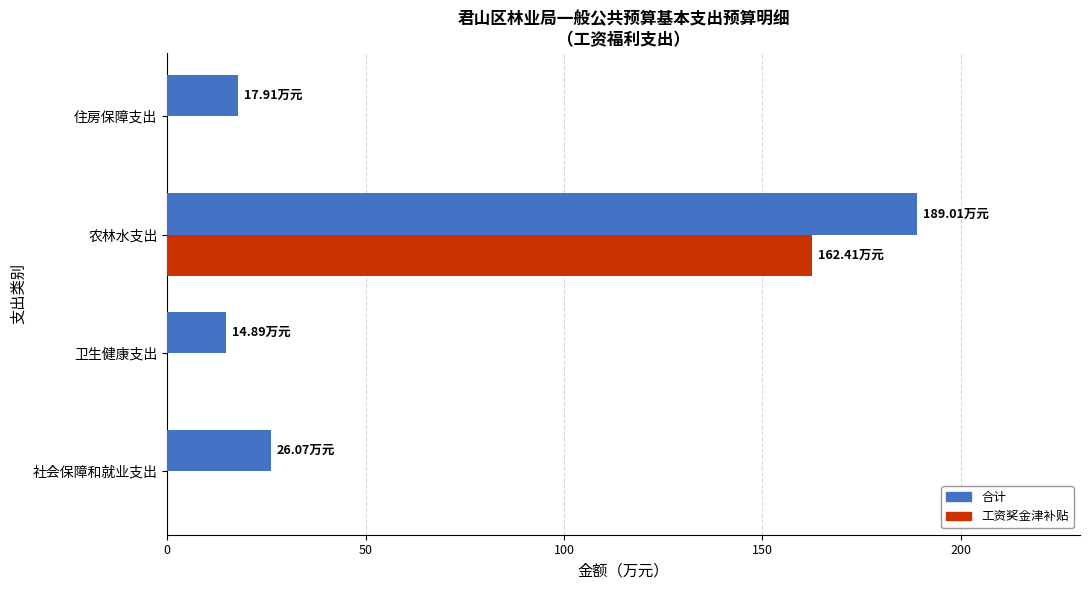

Which label corresponds to the largest value in the chart?

农林水支出